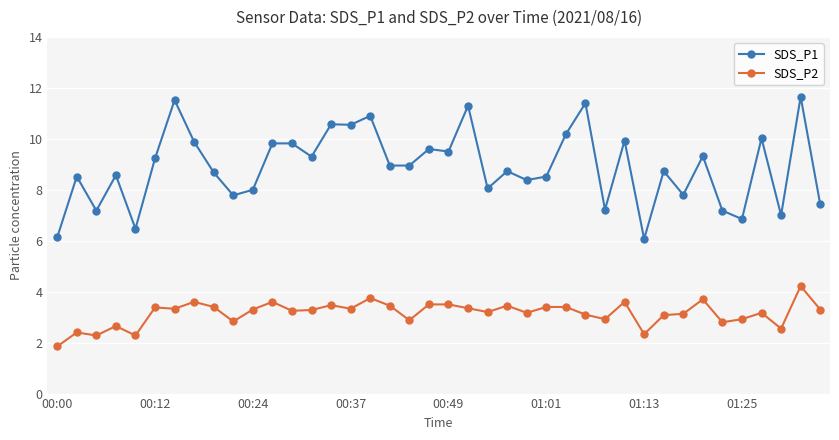

What is the value of the SDS_P2 point at the 8th from the left?

3.6